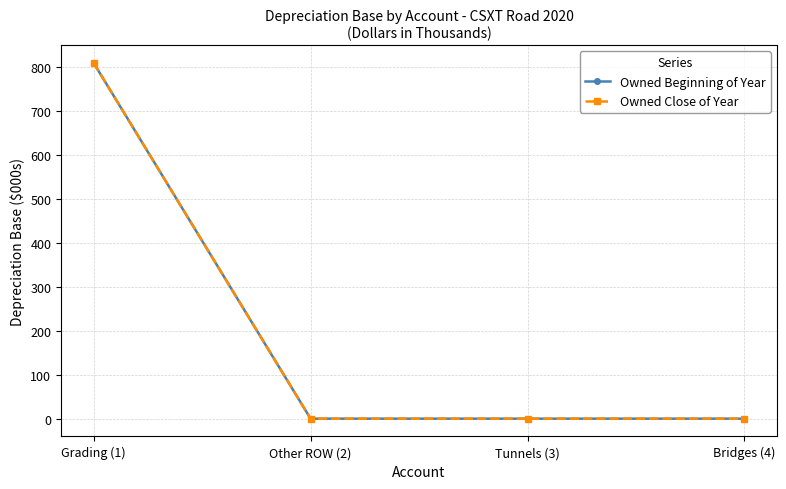

At which label does Owned Close of Year reach its peak?

Grading (1)